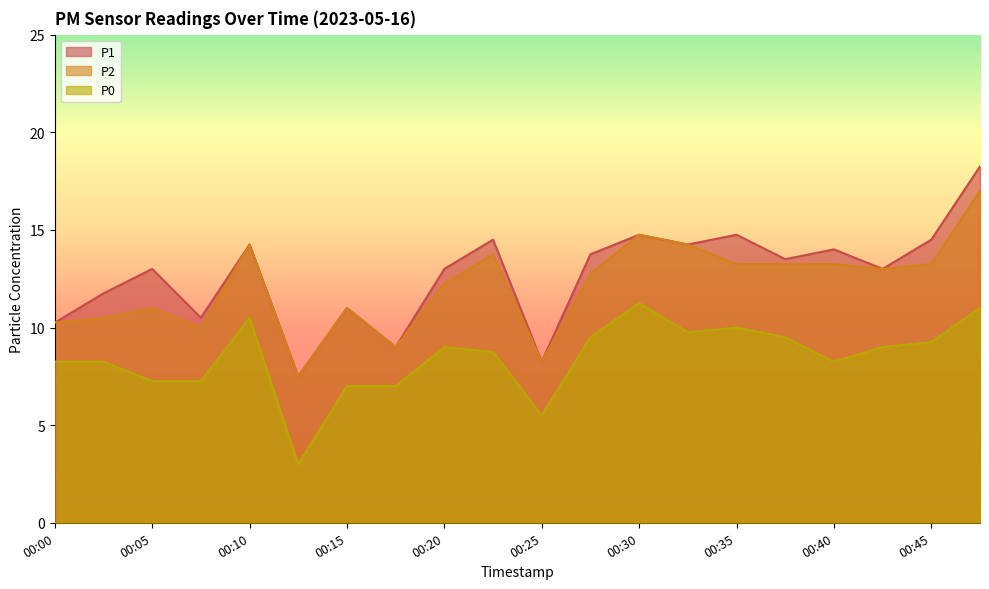

Does the chart display data point markers on the line(s)?

No